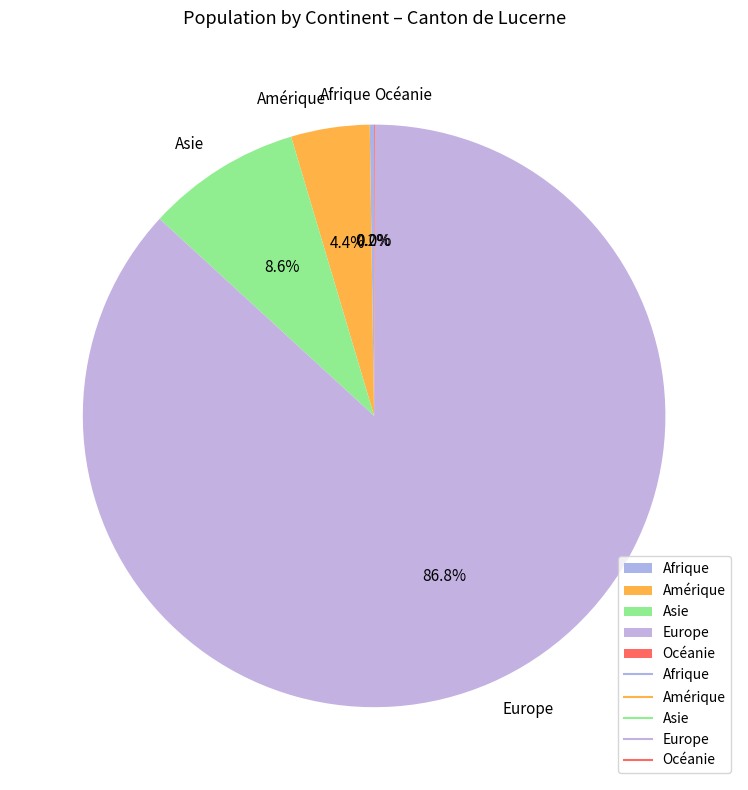

What percentage is NOT represented by Asie?

91.4%